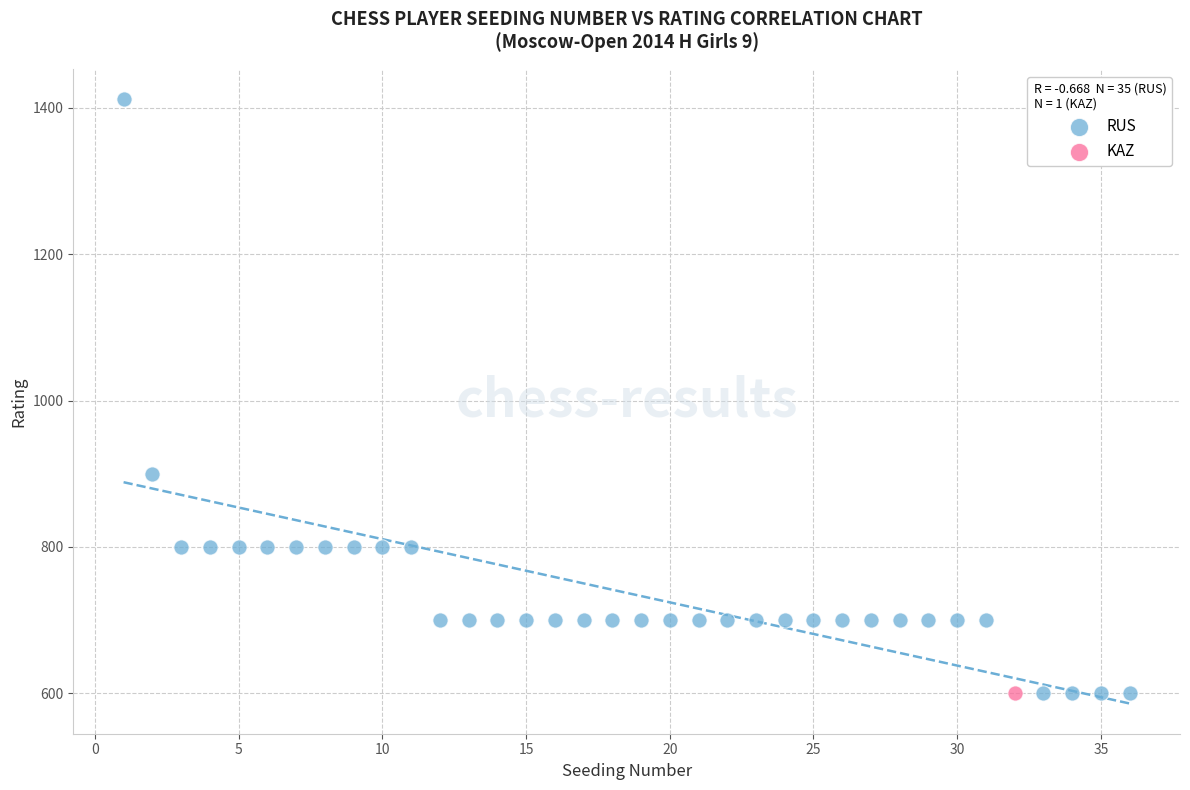

What are all the series names shown in the legend?

RUS, KAZ